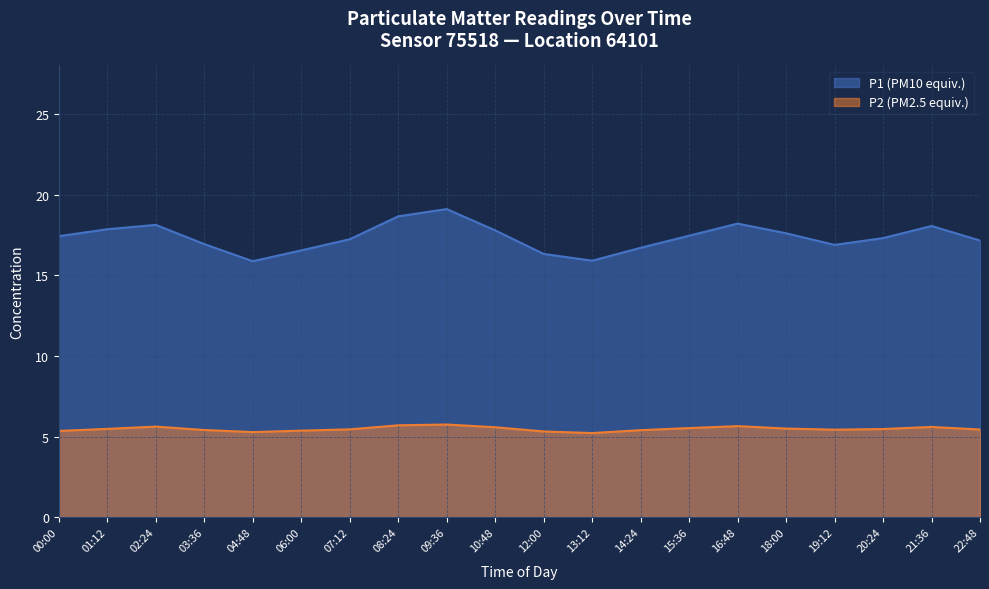

True or false: P1 has a value of 24.3 at 06:00.

False